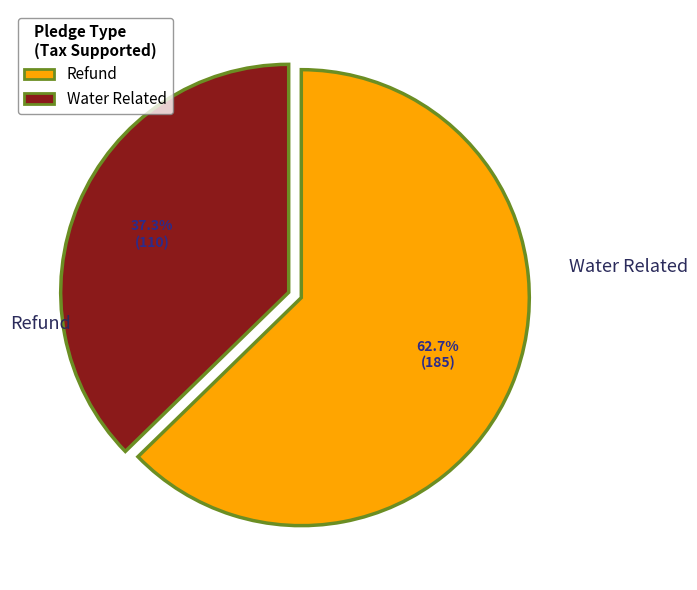

To the nearest percent, what is the combined percentage of Refund and Water Related?

100%